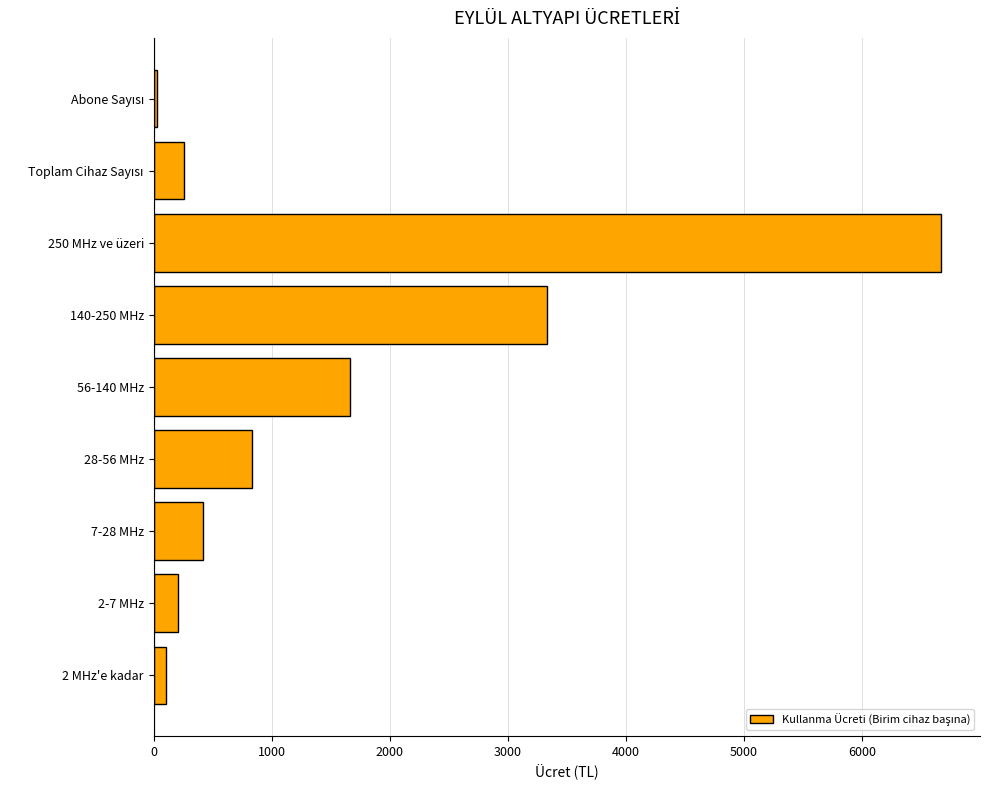

How many distinct data groups are displayed?

1